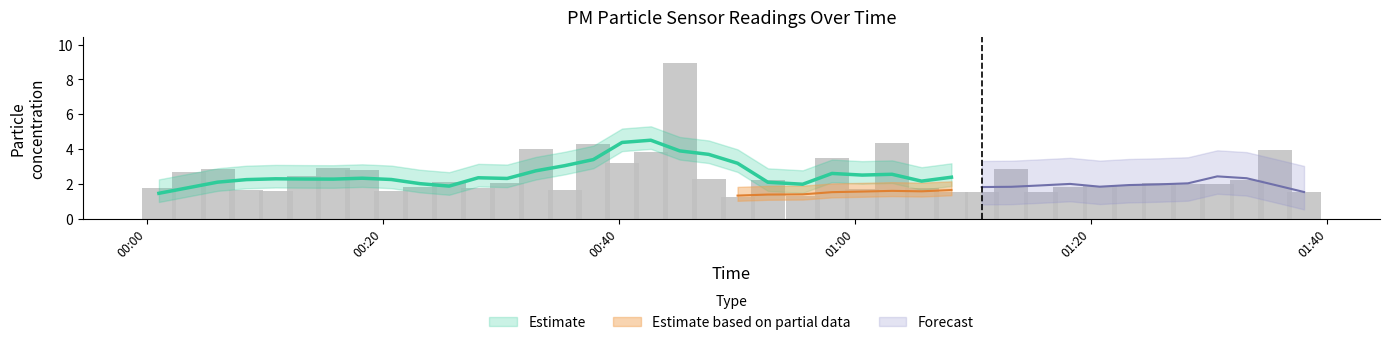

What is the sum of all values?

98.6